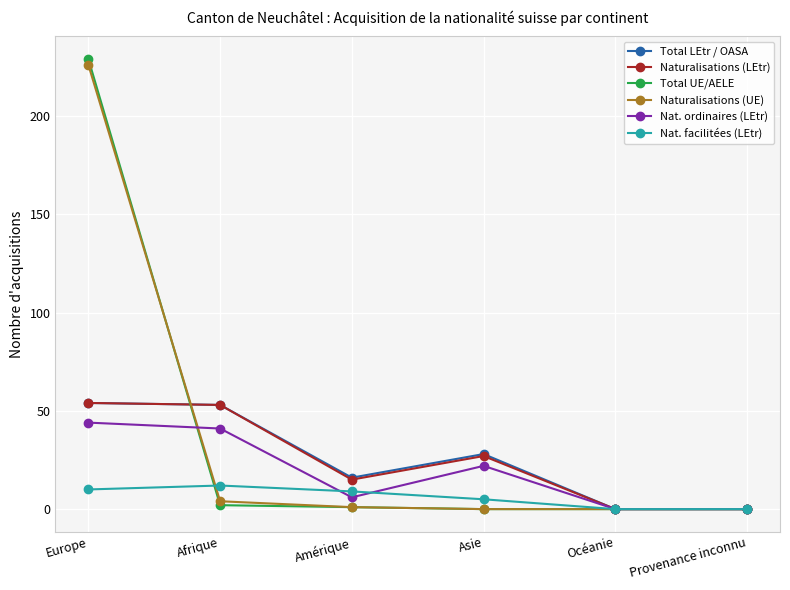

Is it true that Nat. ordinaires (LEtr) equals 44 at Europe?

True